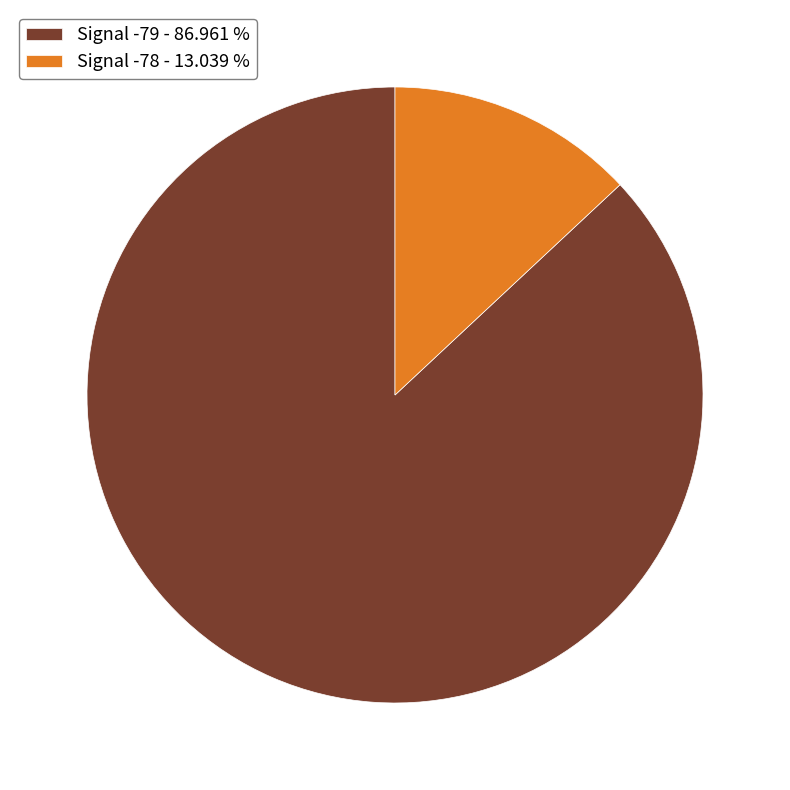

Approximately how many times larger is the value at Signal -79 - 86.961 % compared to Signal -78 - 13.039 %?

6.7